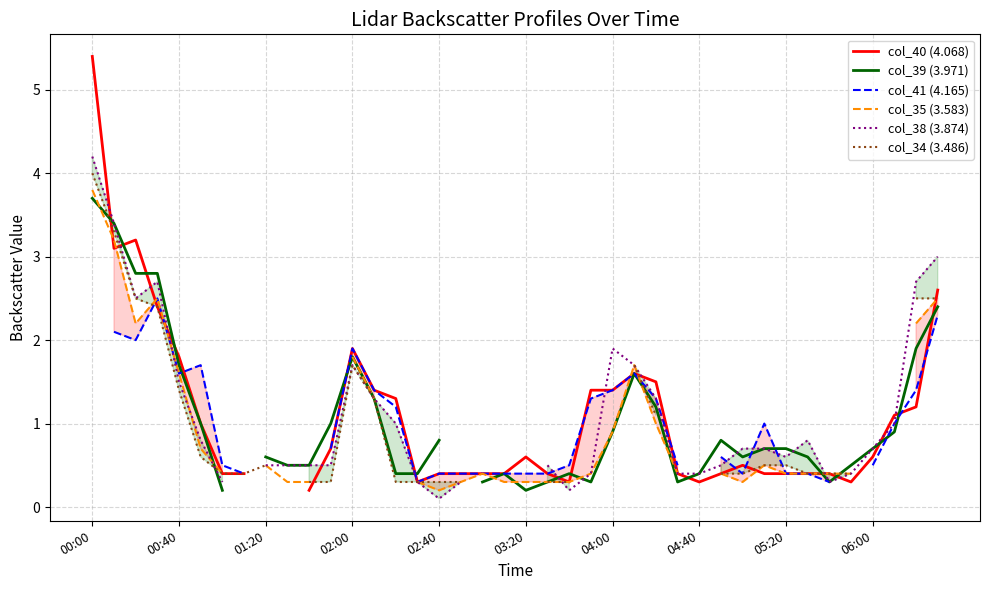

Does the chart have visible grid lines?

Yes